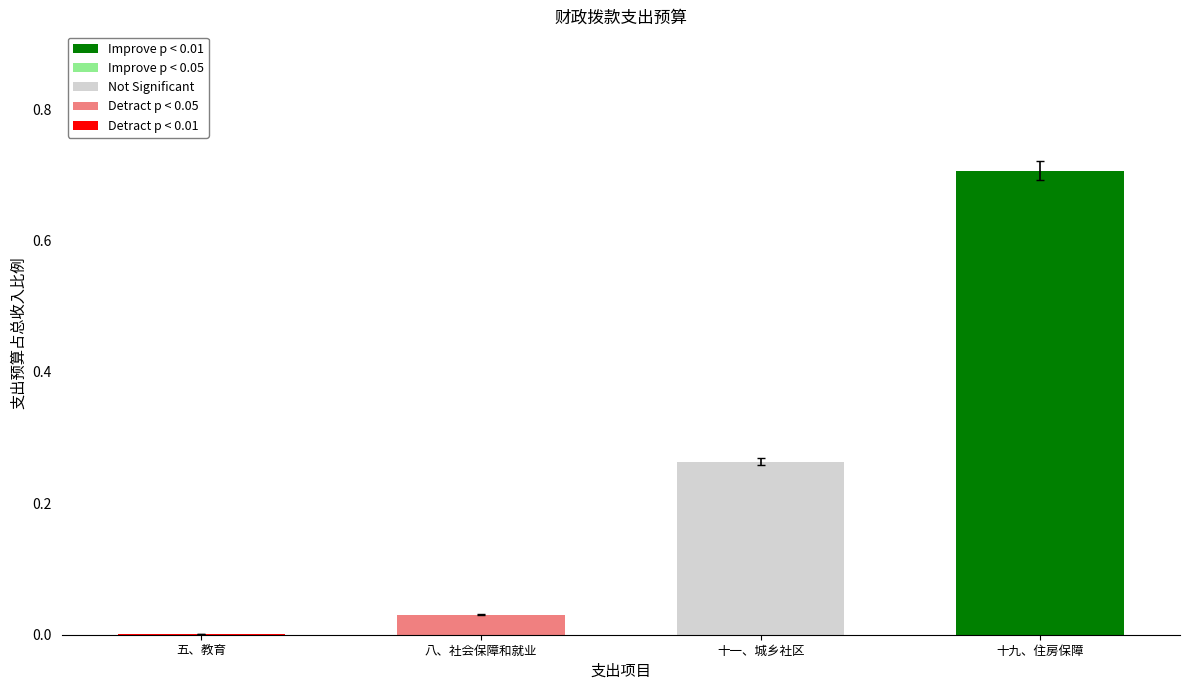

What is the approximate value at 十九、住房保障?

0.7